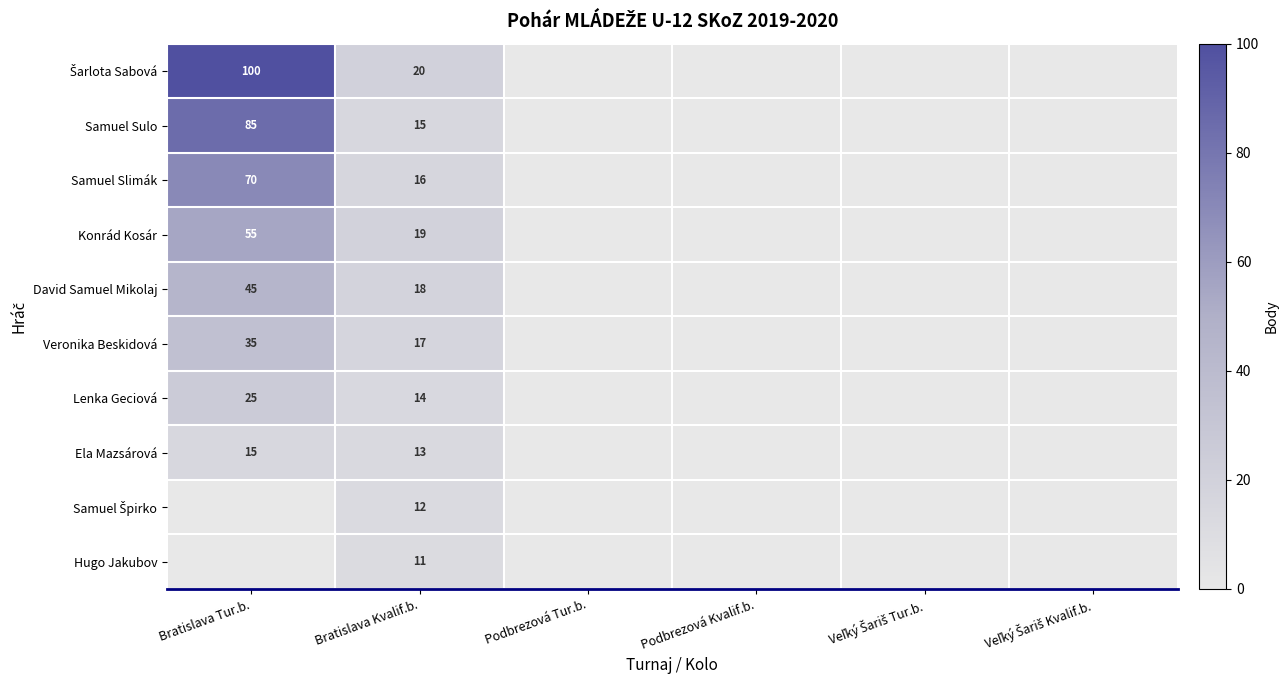

The Konrád Kosár series shows 55 at Bratislava Tur.b.. True or false?

True